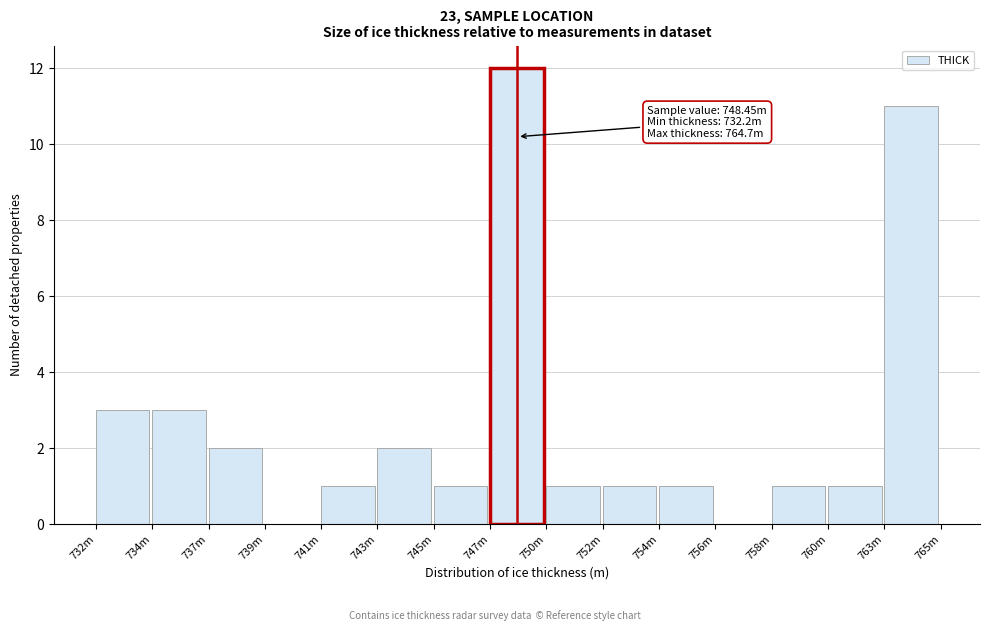

Reading right to left, transcribe all the data shown in this chart.

763m=11	760m=1	758m=1	756m=0	754m=1	752m=1	750m=1	747m=12	745m=1	743m=2	741m=1	739m=0	737m=2	734m=3	732m=3